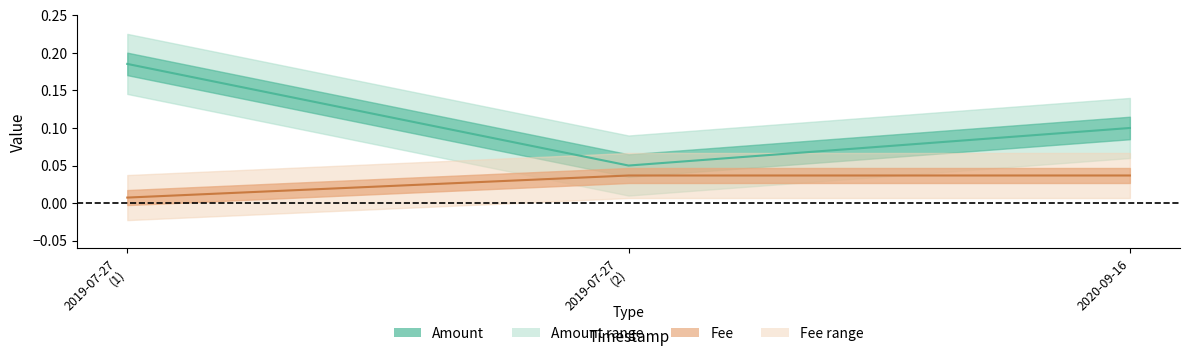

At which label does Amount (center) reach its peak?

2019-07-27
(1)